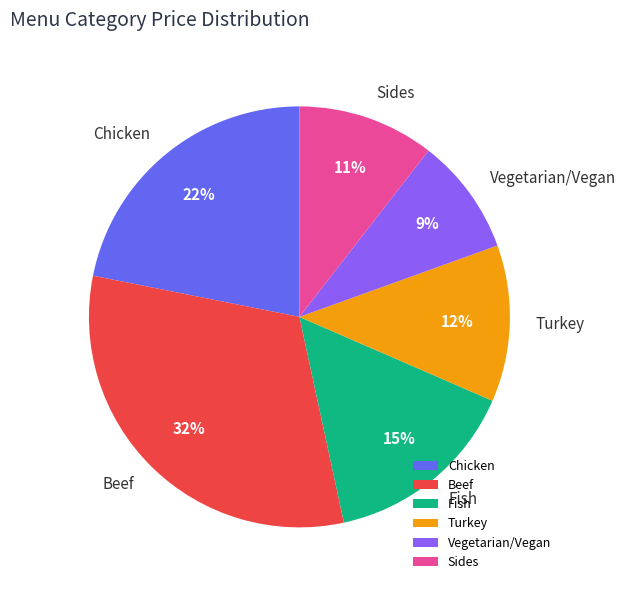

Which has a higher value, Beef or Sides?

Beef